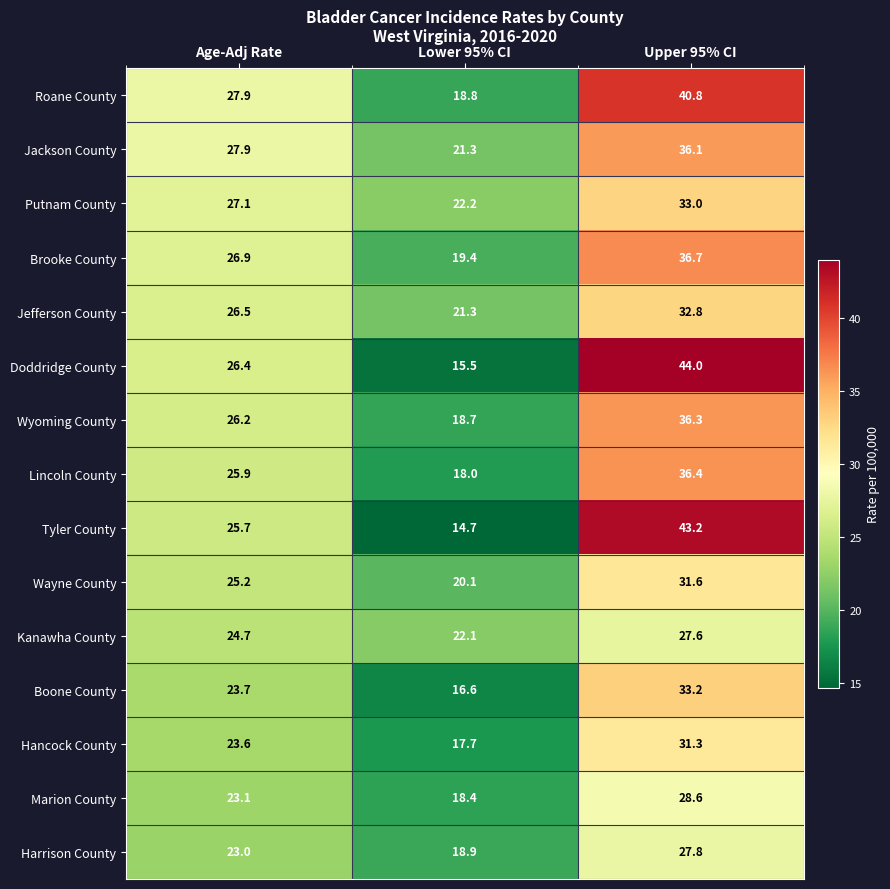

At how many categories does at least one series exceed 33?

1